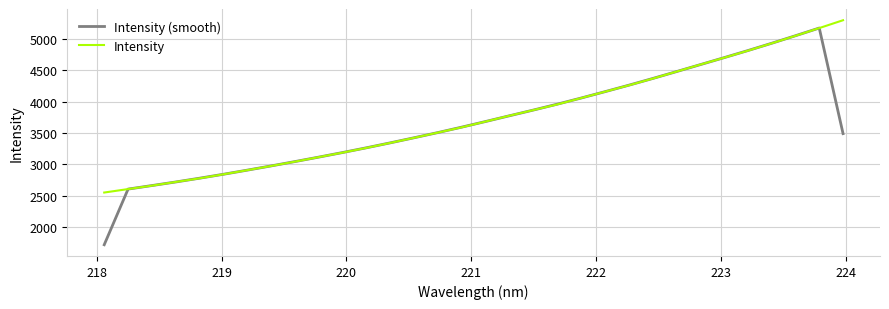

What is the highest value of the Intensity (smooth) series?

5175.2